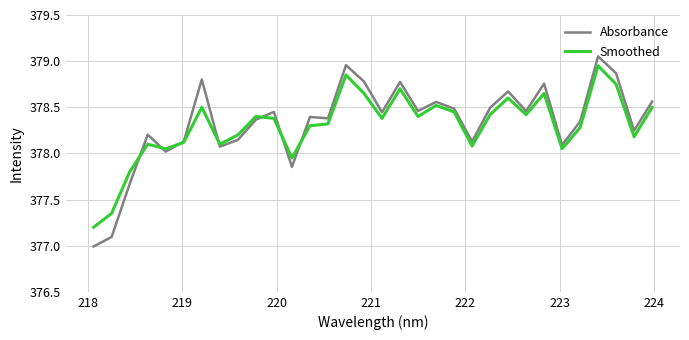

True or false: Smoothed has more than 2 interior local peaks.

True